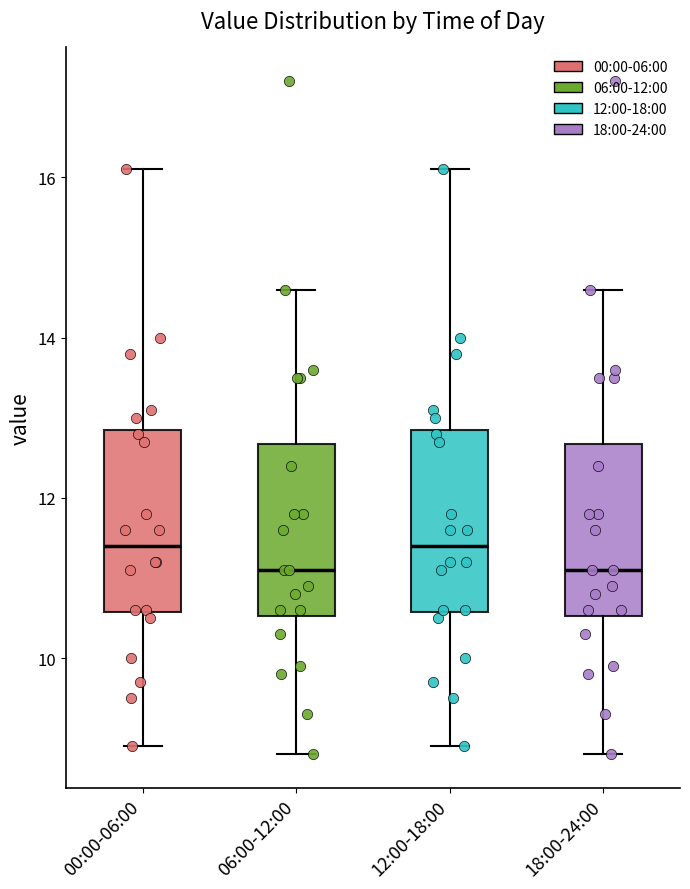

Where does the upper whisker of the box for 18:00-24:00 end on the y-axis? The values are not printed on the chart, so give them approximately, as read against the axis.

14.6